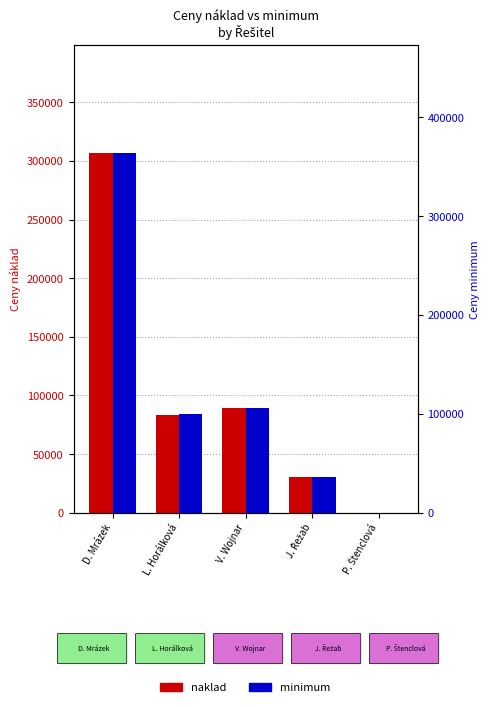

What position from the left is V. Wojnar?

3